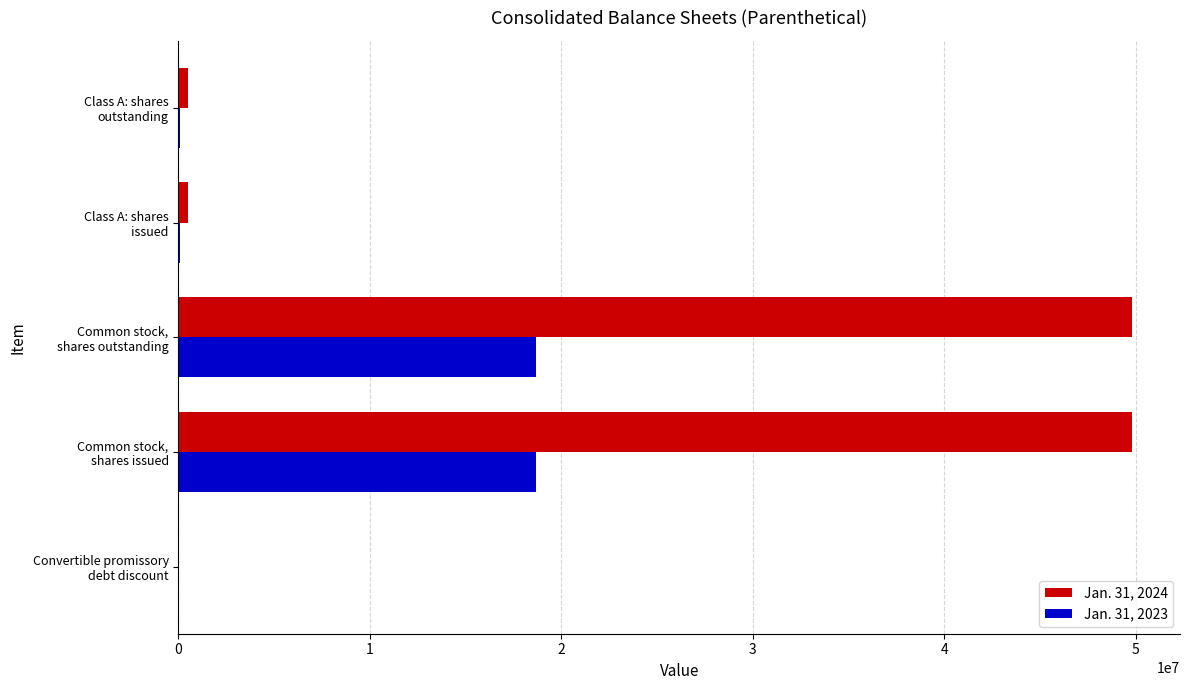

What is the maximum value shown in the chart?

49813861